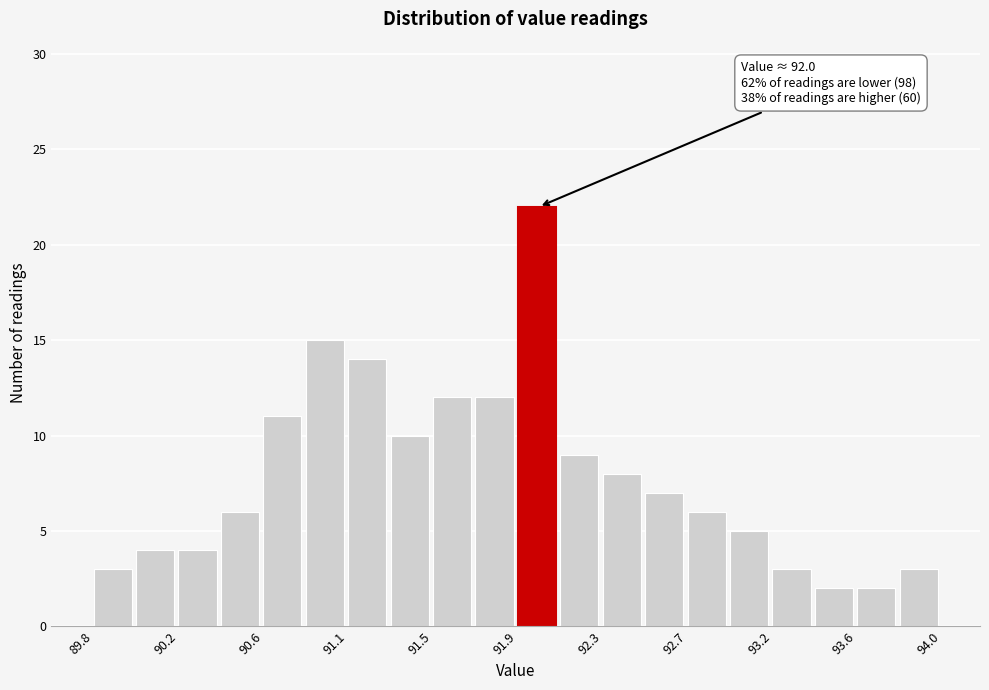

Over which range of the x-axis is the bar tallest?

91.90 to 92.11